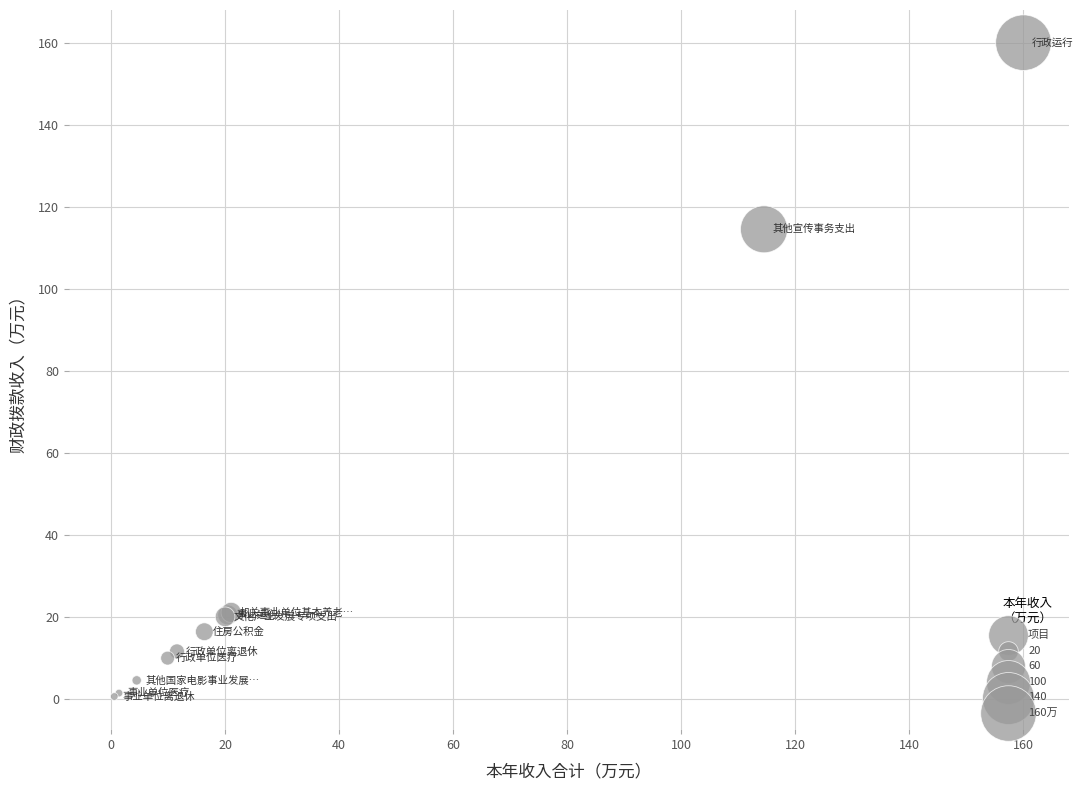

What Y value in the scatter plot is closest to 80?

114.5